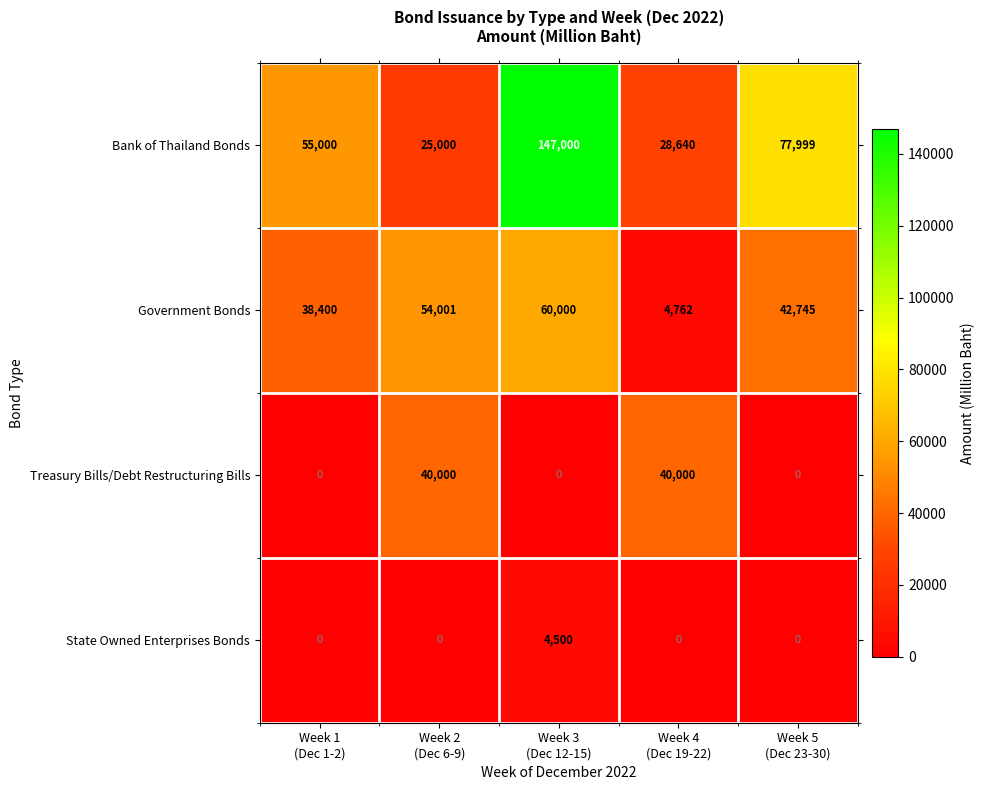

What is the sum of all Bank of Thailand Bonds values?

333639